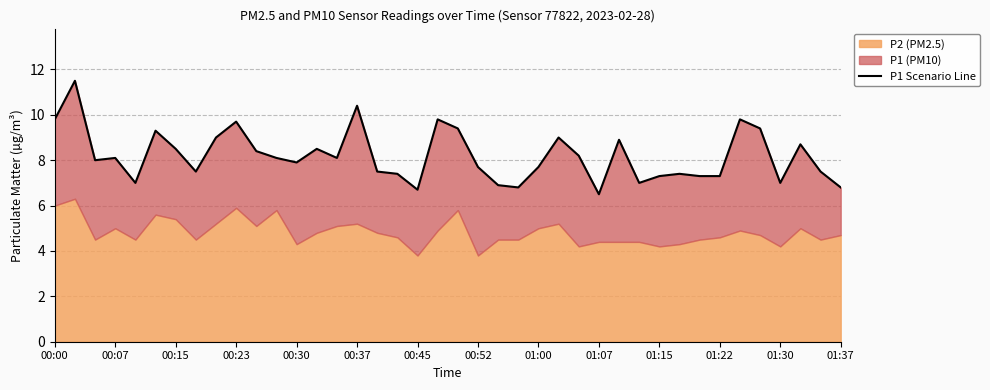

Where does the data first go above 8?

00:00